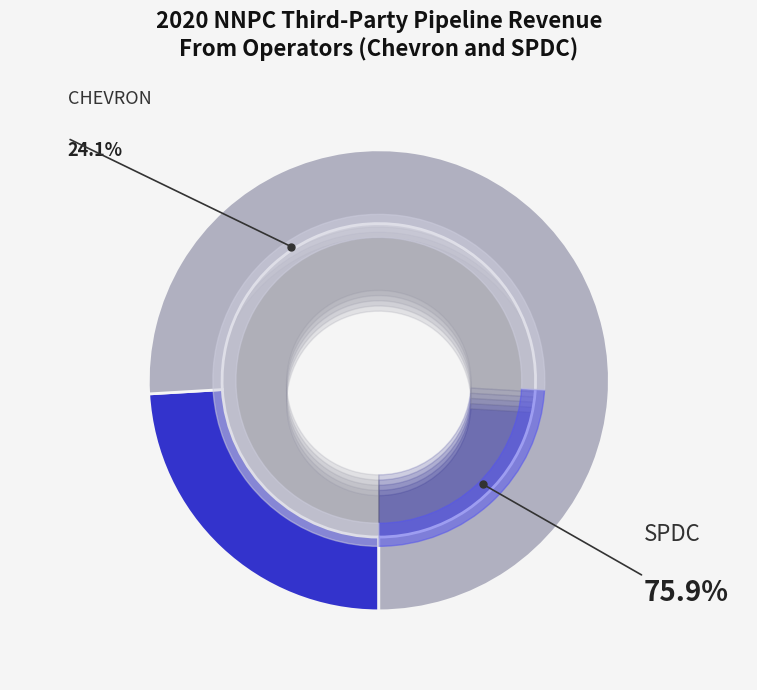

How many slices are in this pie chart?

2